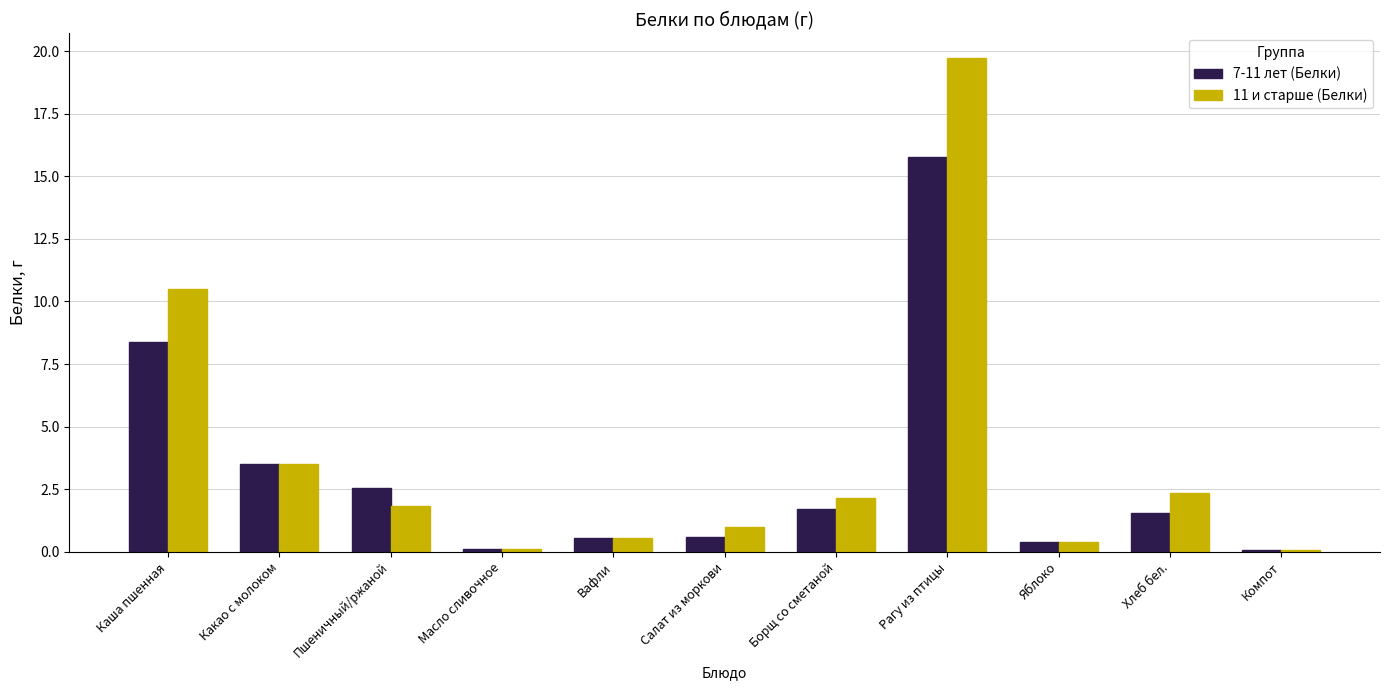

The 11 и старше (Белки) series shows 6.3 at Какао с молоком. True or false?

False